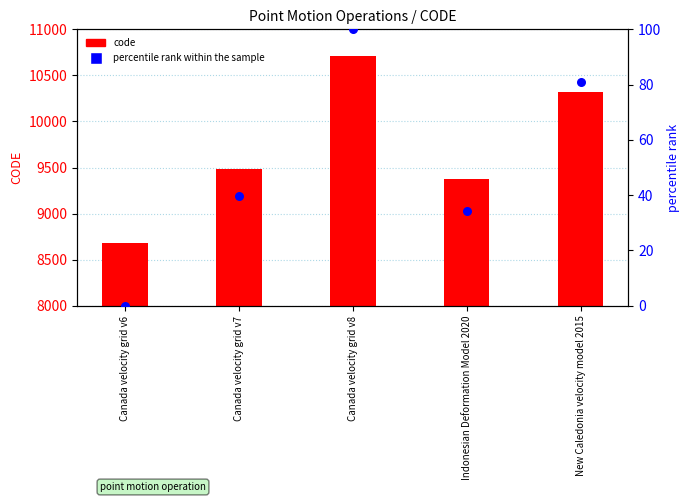

Which series has the largest total across all categories?

code